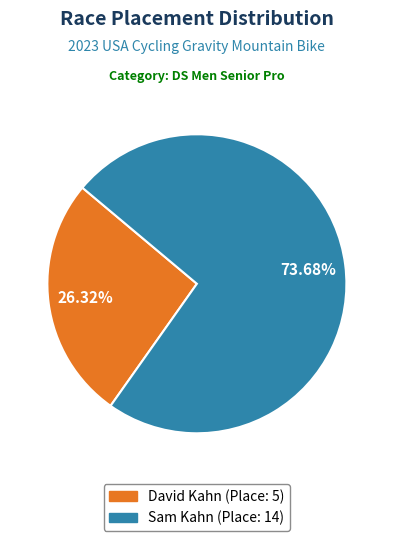

Which slice is the smallest?

David